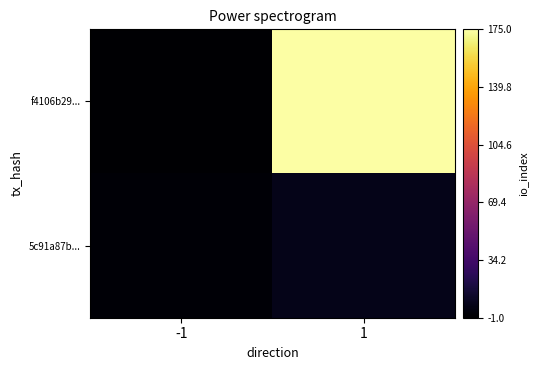

At how many categories does at least one series exceed 1?

1